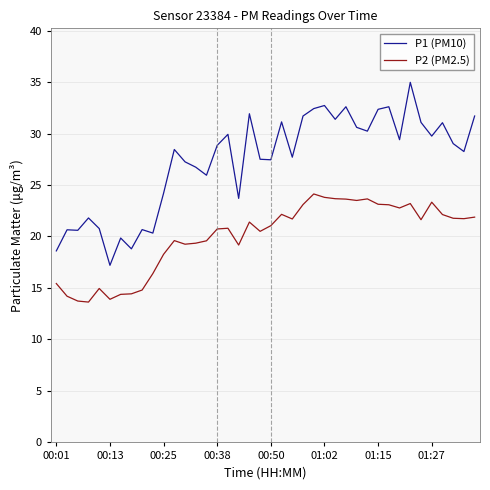

True or false: P2 (PM2.5) and P1 (PM10) cross at least once.

False